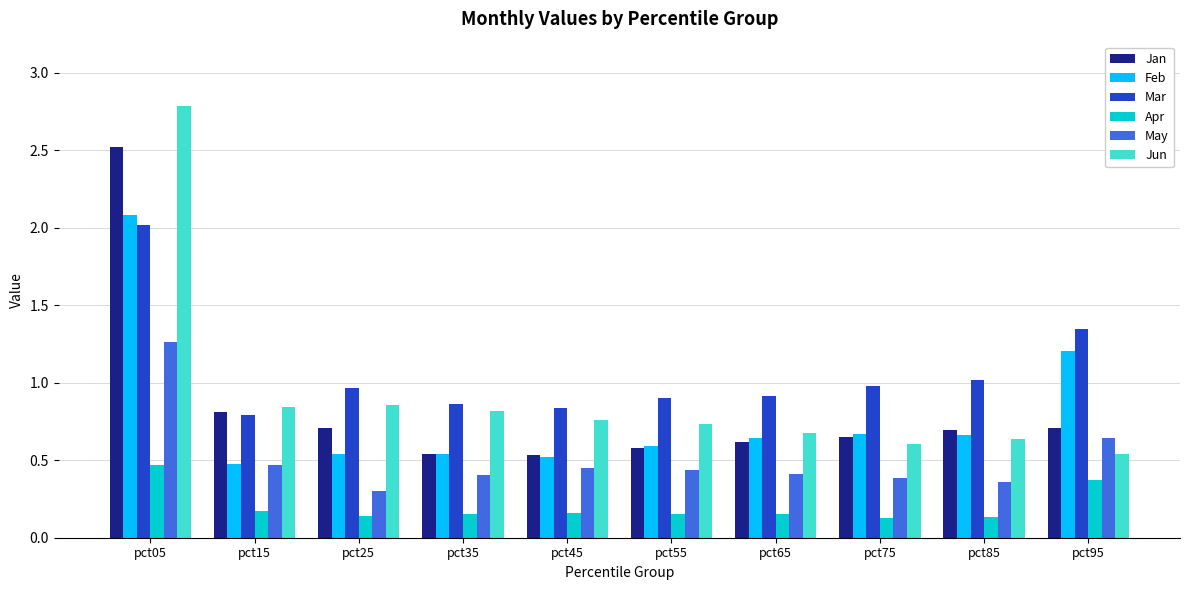

What is the difference between the maximum and minimum values in the Apr series?

0.3